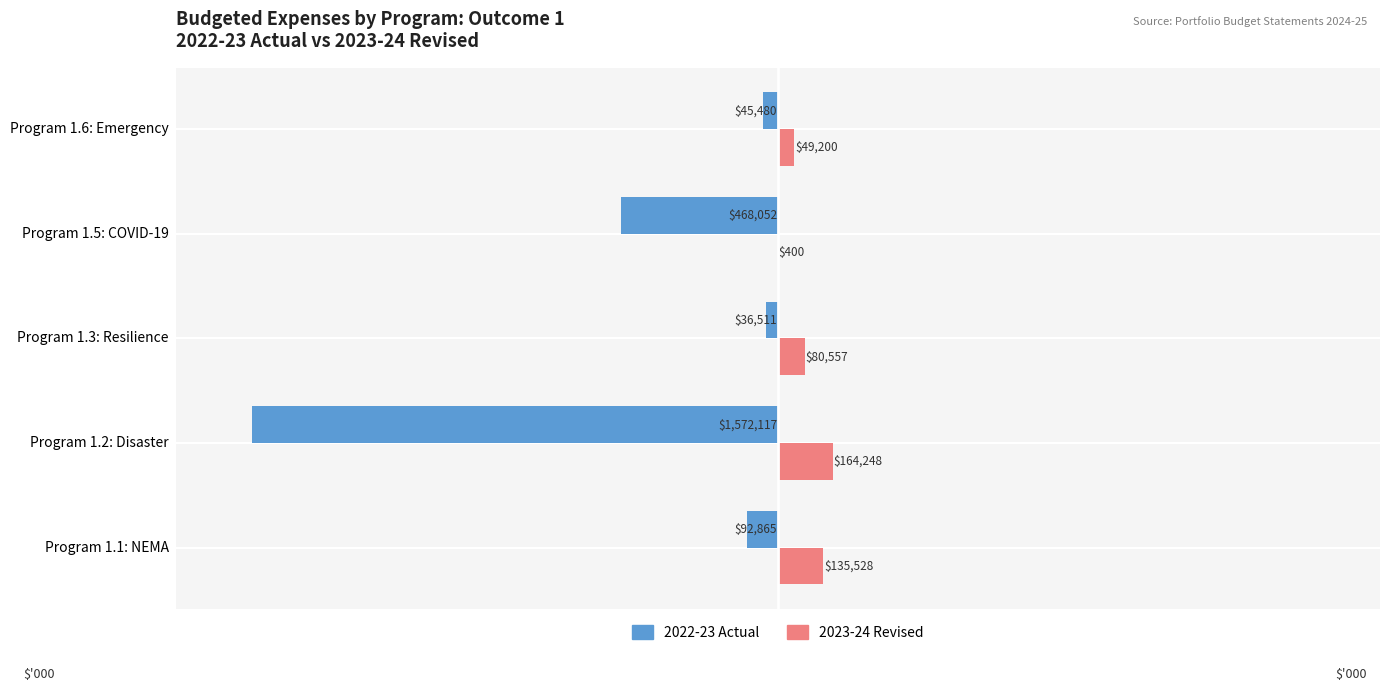

What is the average value of the 2022-23 Actual series?

-443005